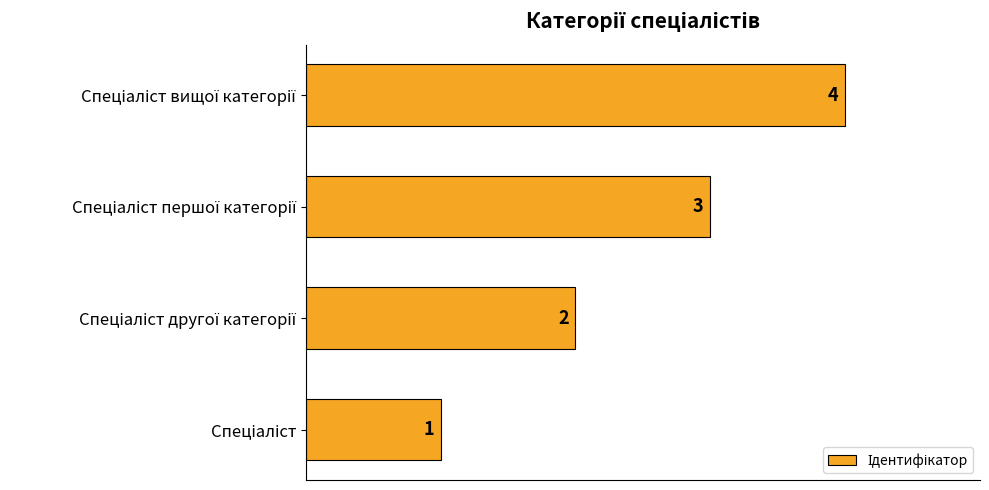

How many values are between 2 and 4?

3